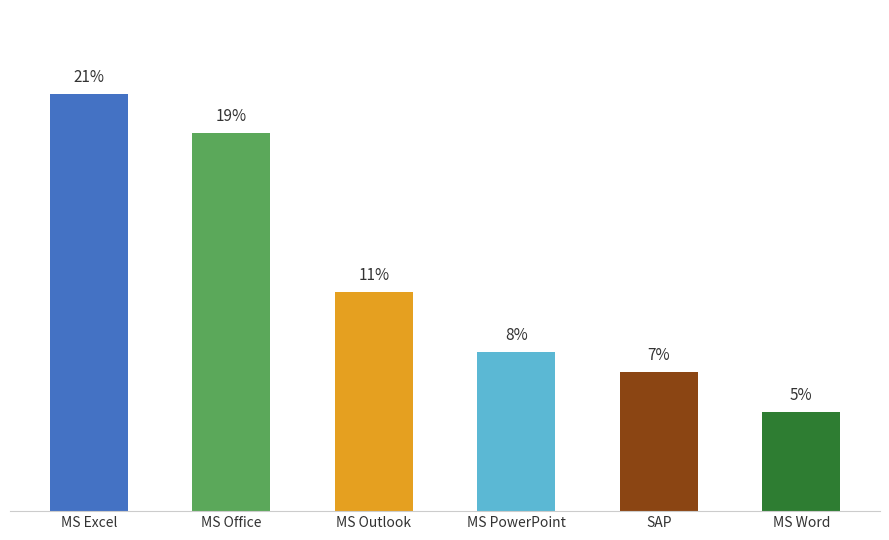

What is the label of the 5th bar from the left?

SAP